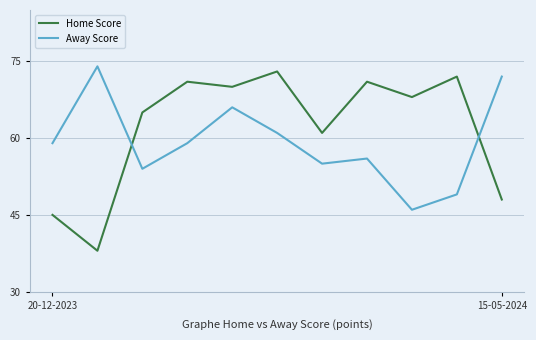

Rank the series by their average value, from lowest to highest.

Away Score, Home Score